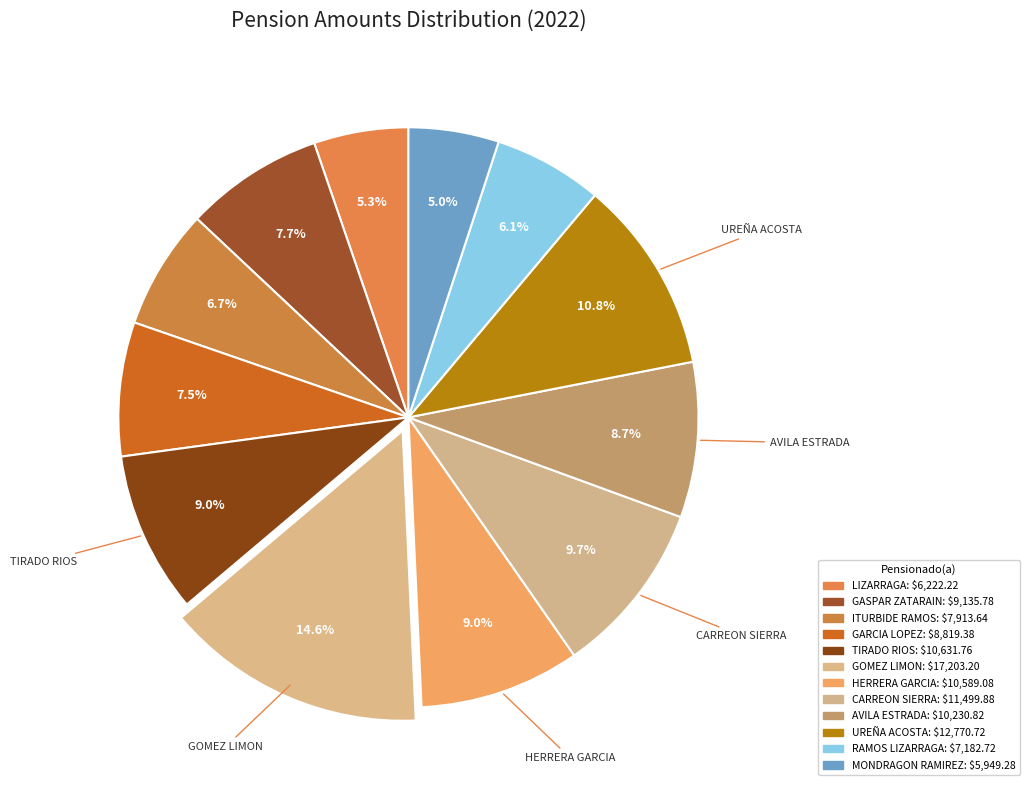

How many slices are in this pie chart?

12